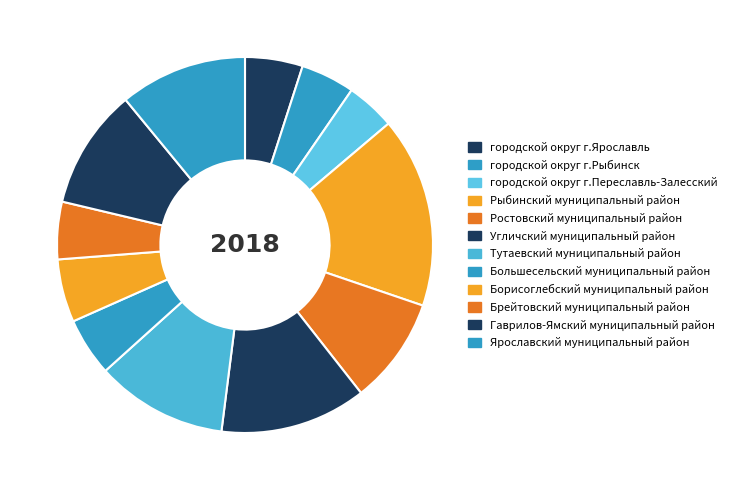

Combined, do Брейтовский муниципальный район and городской округ г.Ярославль account for over 50%?

No